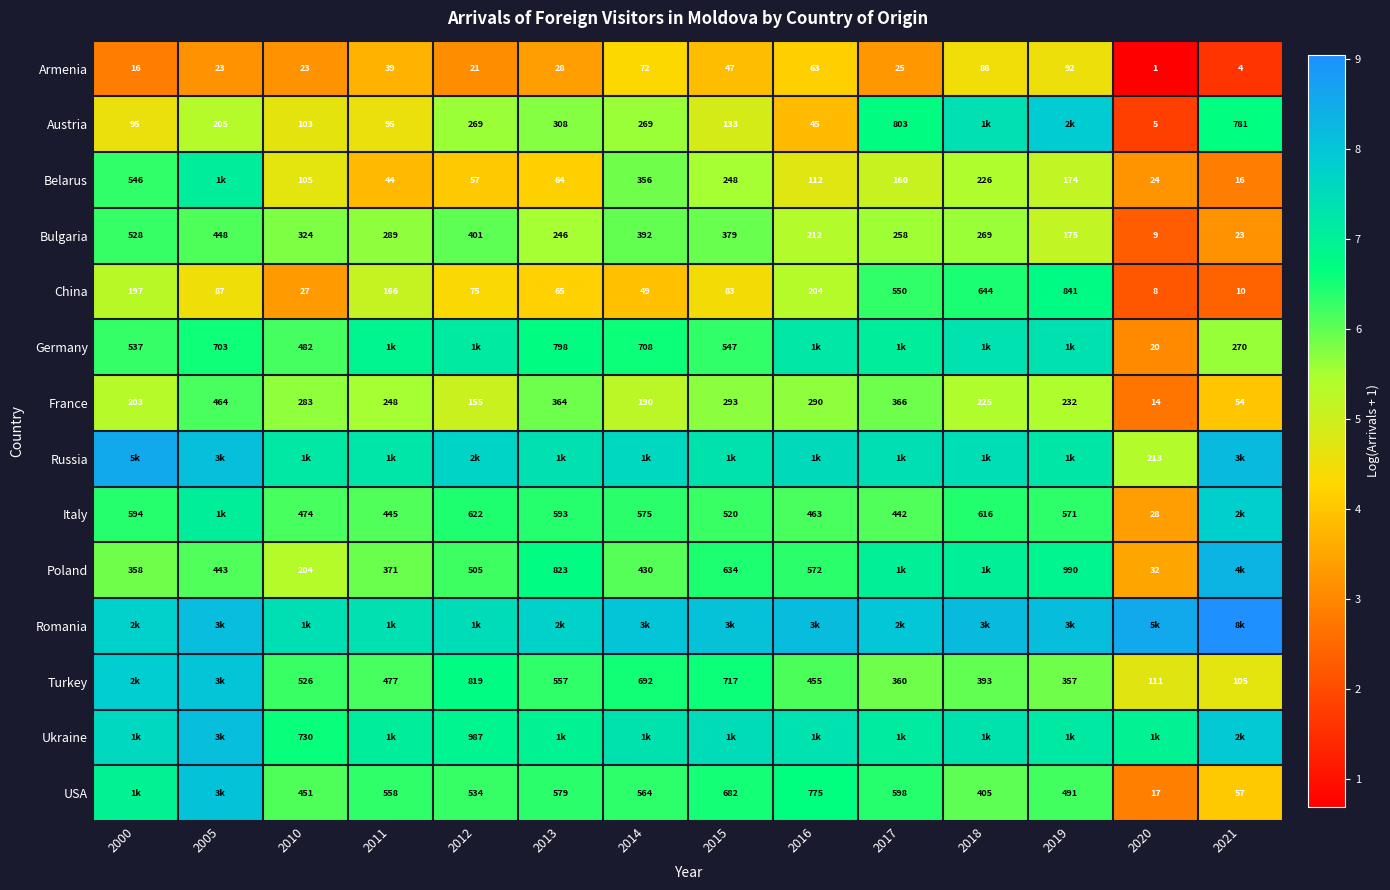

What is the total value across all series at 2018?

90.6